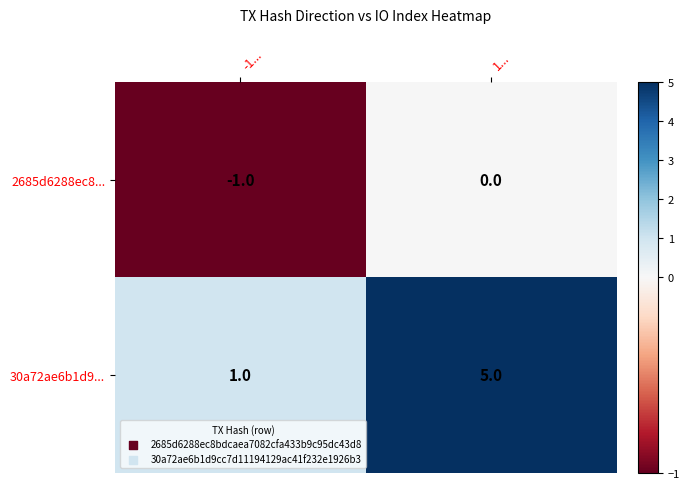

What is the difference between the maximum and minimum values in the 30a72ae6b1d9... series?

4